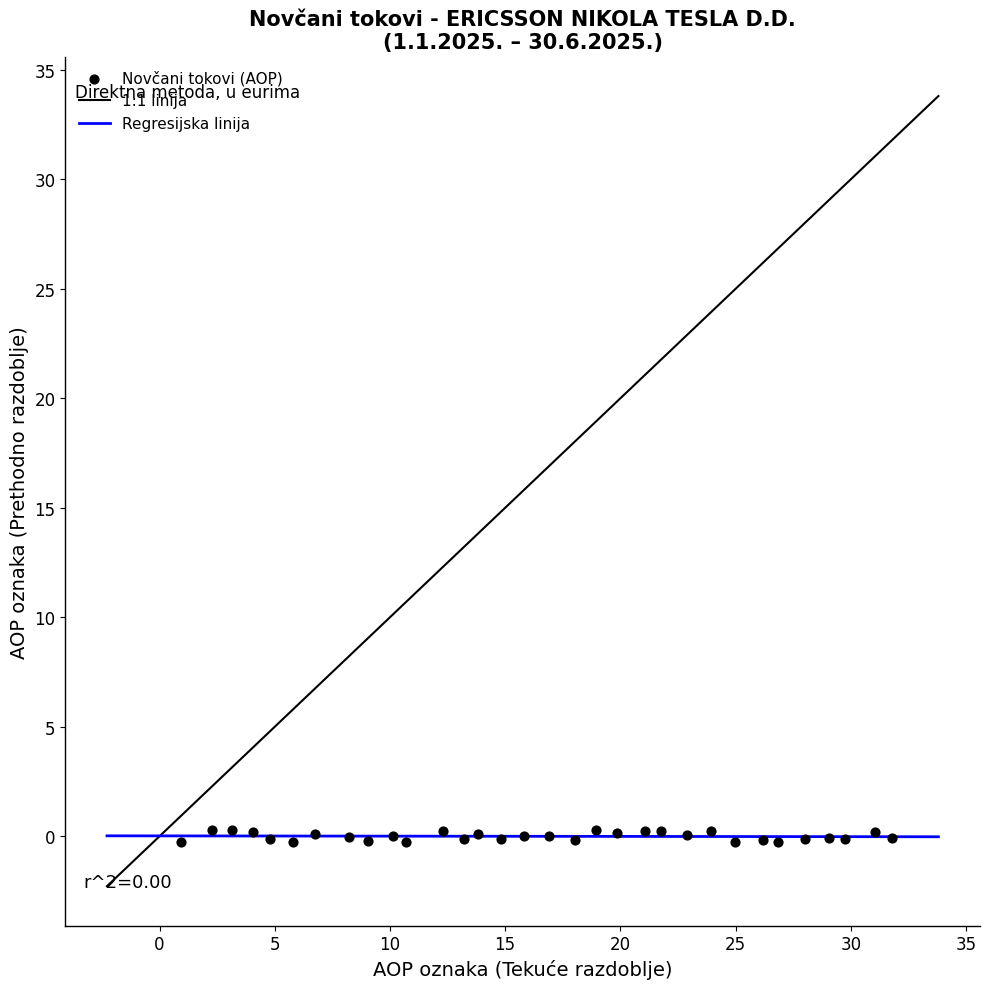

What is the range of X values (max minus min)?

30.9